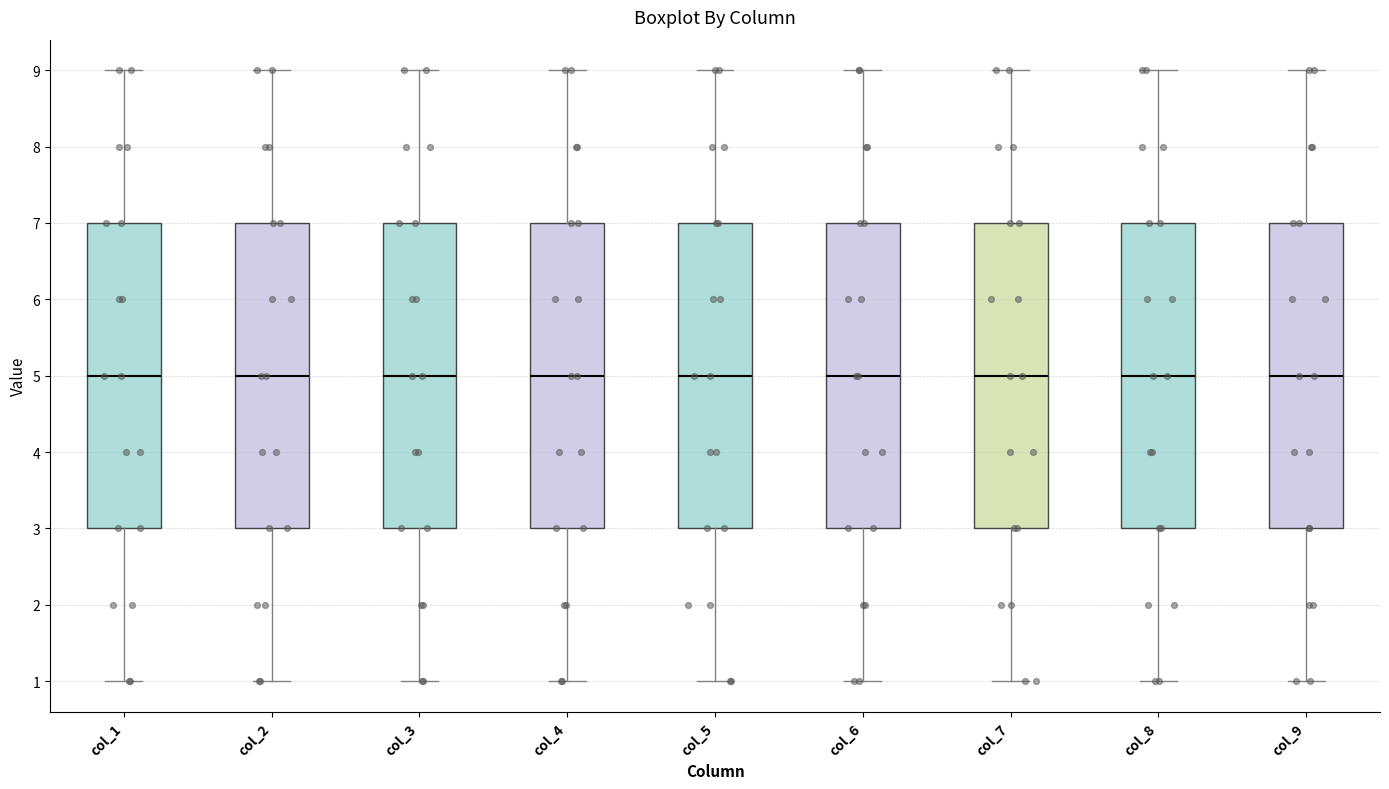

Reading left to right, transcribe this box plot: for each box, give where its median line is, the range the box spans, and where its two whiskers end, as read against the y-axis. The values are not printed on the chart, so give them approximately, as read against the axis.

col_1: median 5, box 3 to 7, whiskers 1 to 9
col_2: median 5, box 3 to 7, whiskers 1 to 9
col_3: median 5, box 3 to 7, whiskers 1 to 9
col_4: median 5, box 3 to 7, whiskers 1 to 9
col_5: median 5, box 3 to 7, whiskers 1 to 9
col_6: median 5, box 3 to 7, whiskers 1 to 9
col_7: median 5, box 3 to 7, whiskers 1 to 9
col_8: median 5, box 3 to 7, whiskers 1 to 9
col_9: median 5, box 3 to 7, whiskers 1 to 9